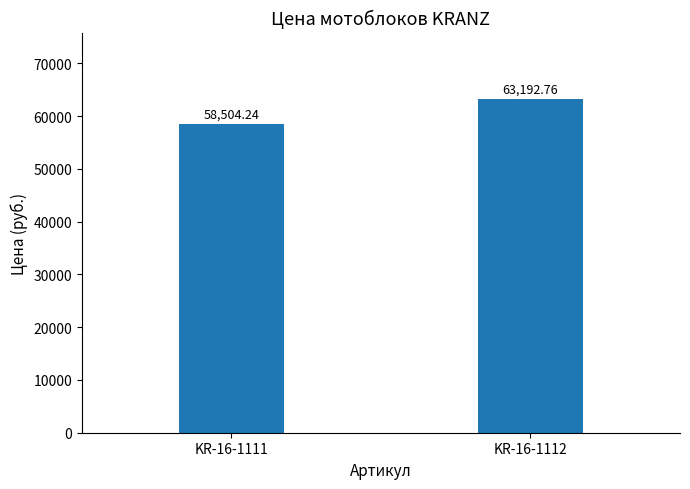

What is the difference between the maximum and minimum values?

4688.5